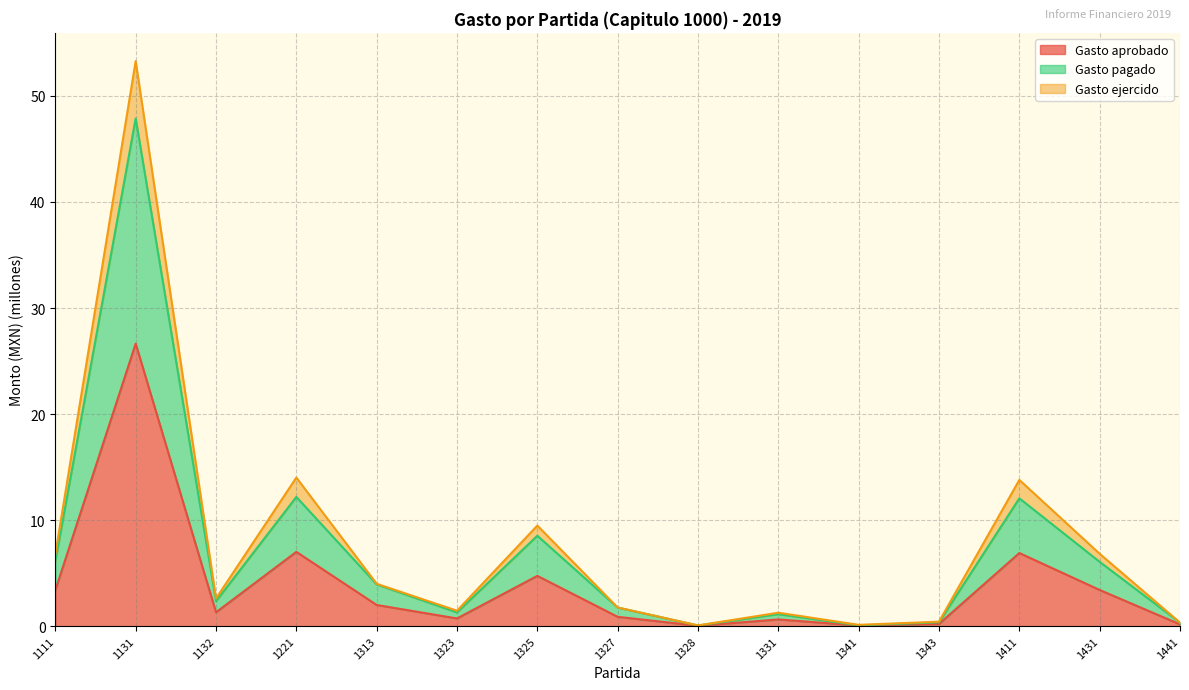

Rank the series by their maximum value, from highest to lowest.

Gasto ejercido, Gasto pagado, Gasto aprobado